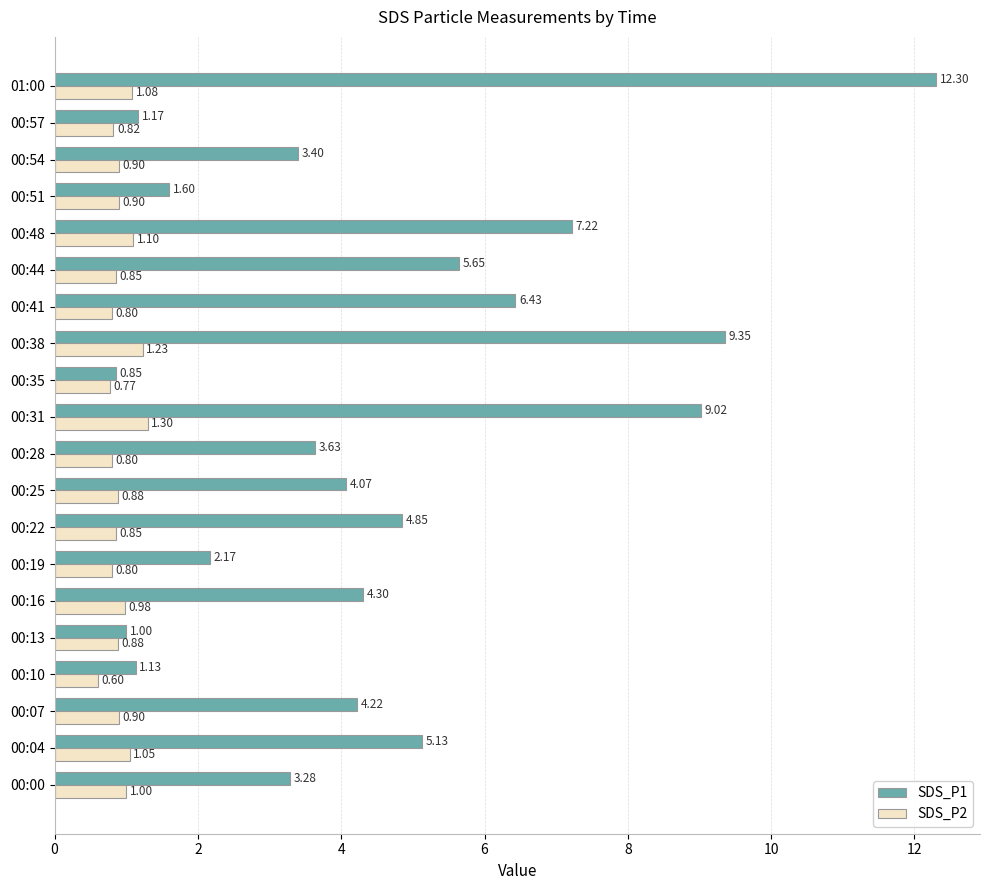

Count the number of categories in the chart.

20